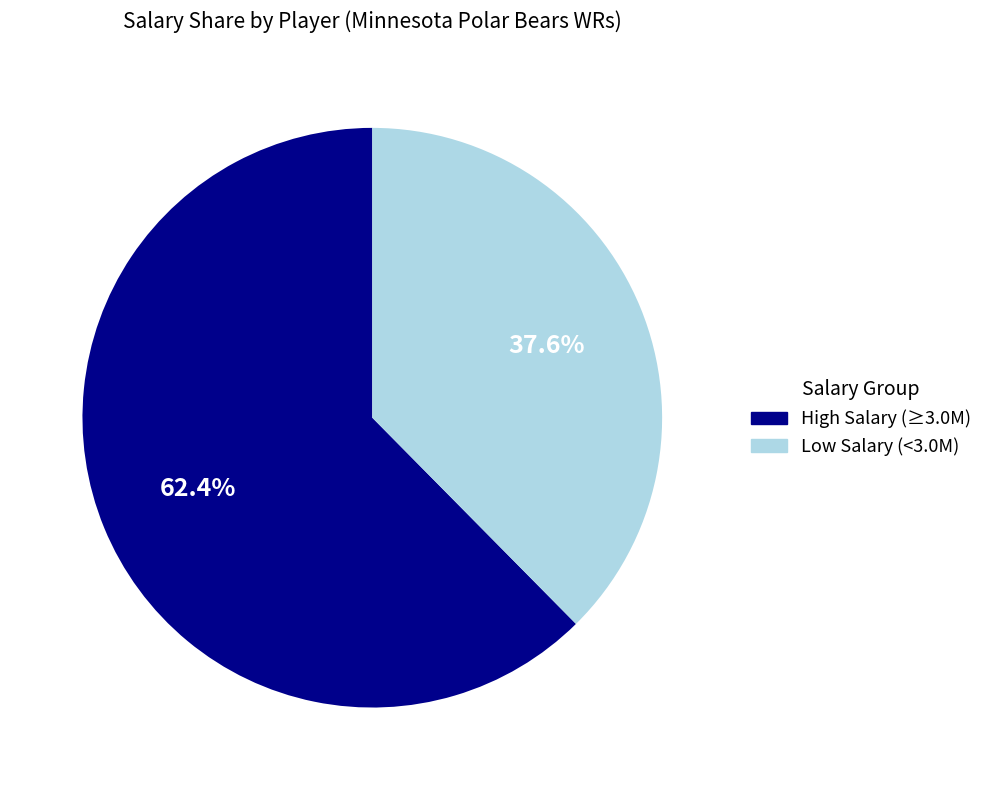

Is High Salary (≥3.0M) the majority of the pie?

Yes